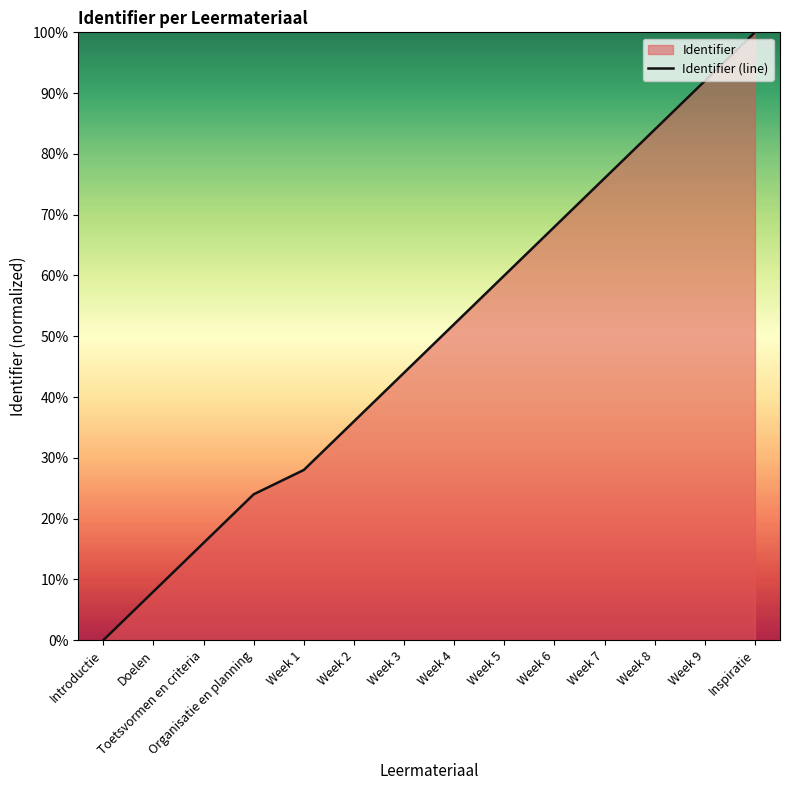

Which category has the lowest value across all series?

Introductie